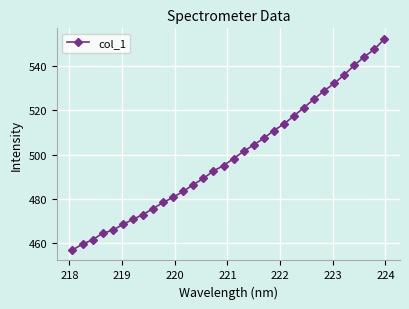

How many lines are shown in the chart?

1